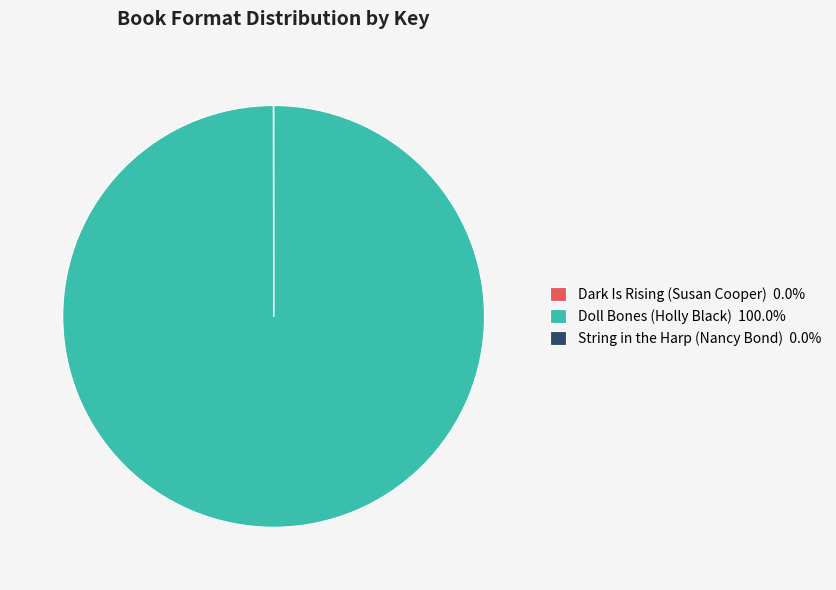

Does Doll Bones (Holly Black) 100.0% account for over 50% of the chart?

Yes